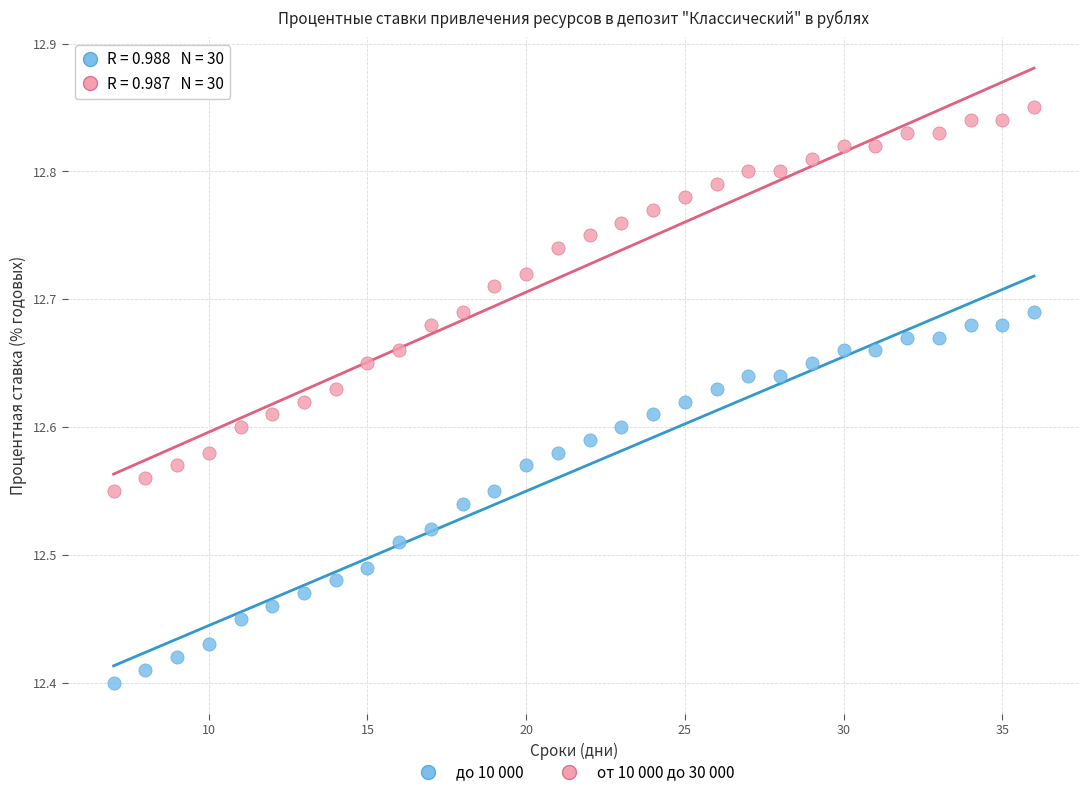

What is the X range (max minus min) for the scatter plot?

29.0